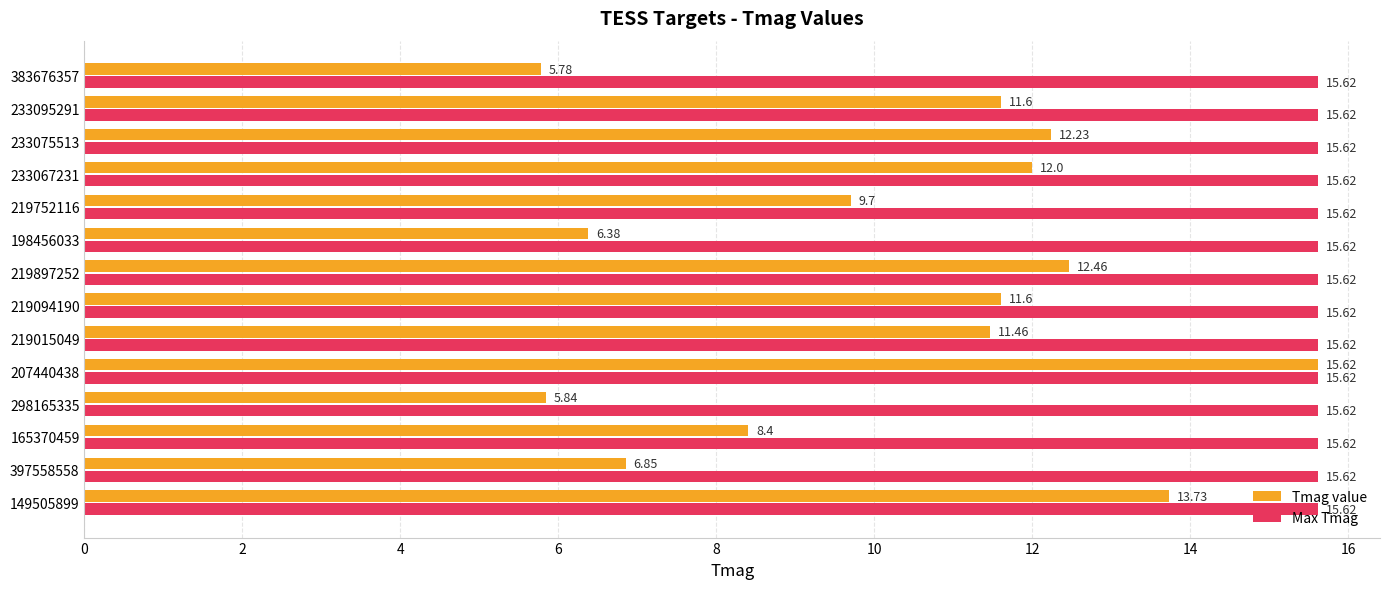

Rank the series at 219015049 from highest to lowest value.

Max Tmag, Tmag value